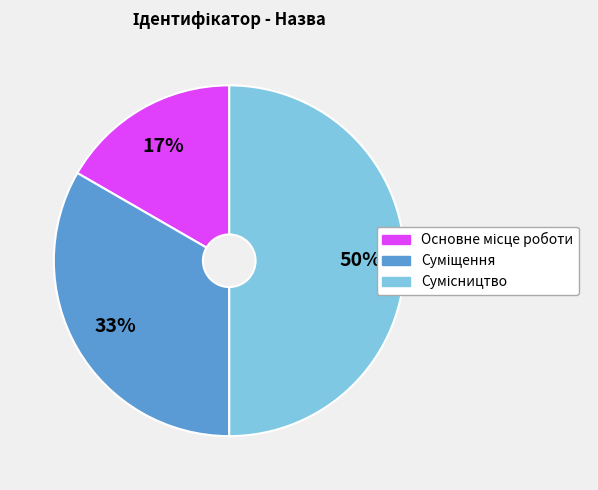

To the nearest percent, what is the average slice percentage?

33%